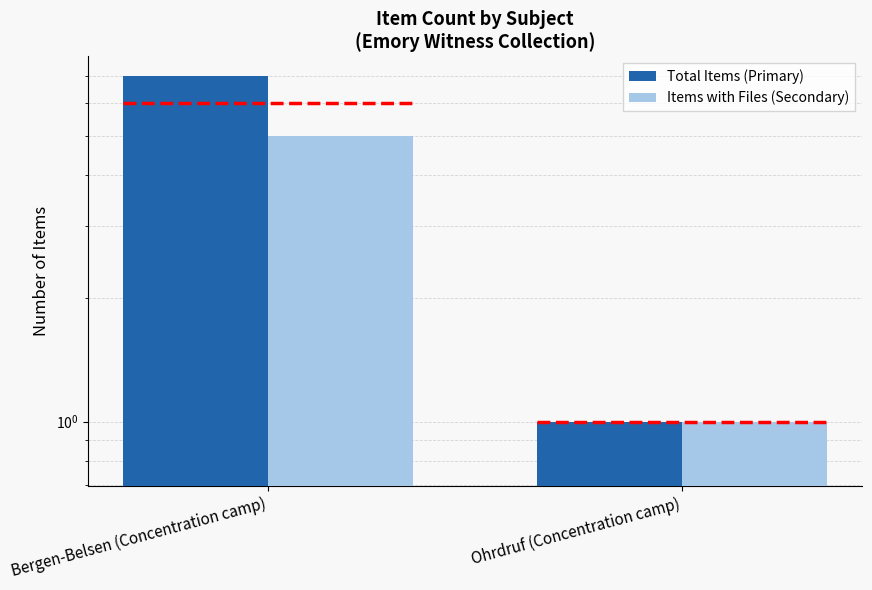

Is it true that Total Items (Primary) equals 4 at Bergen-Belsen (Concentration camp)?

False